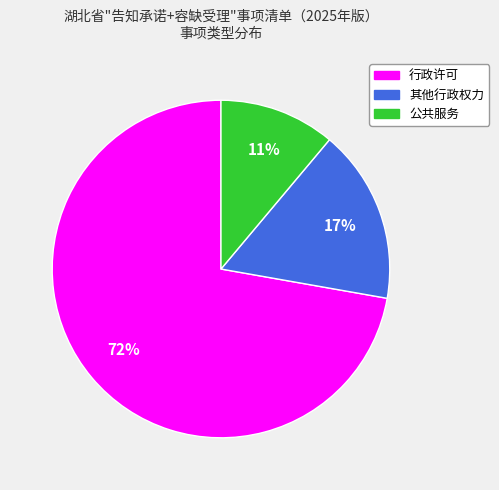

Which slice is the smallest?

公共服务